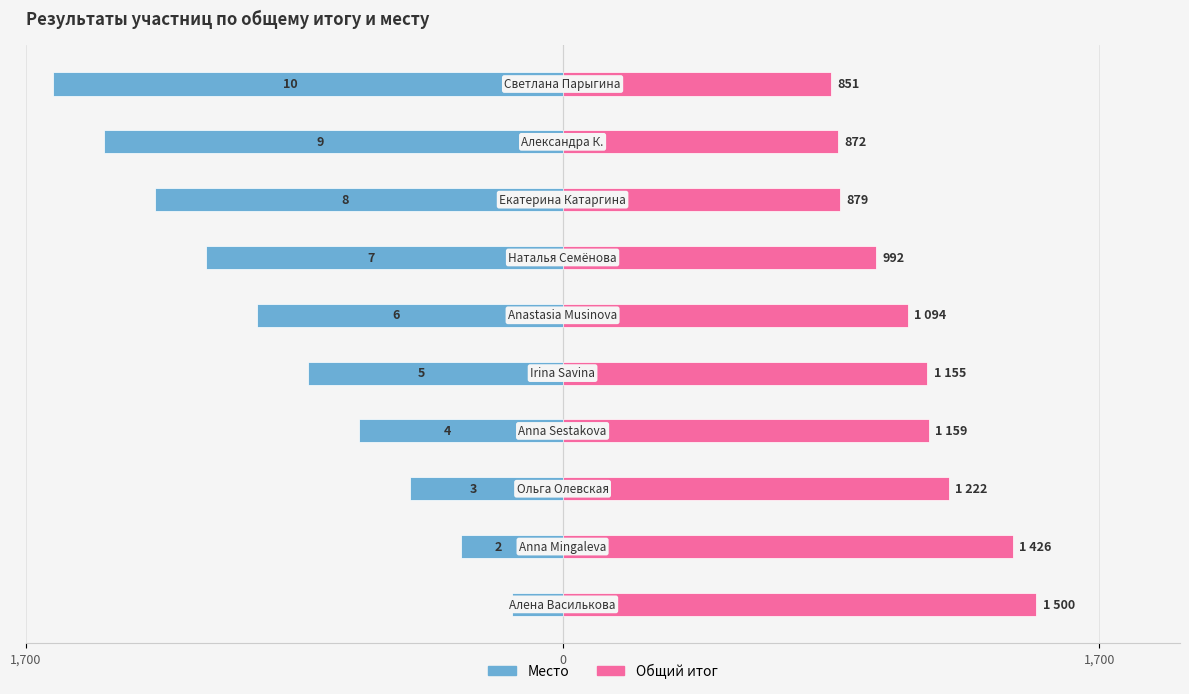

What is the sum of all Место values?

-8882.5